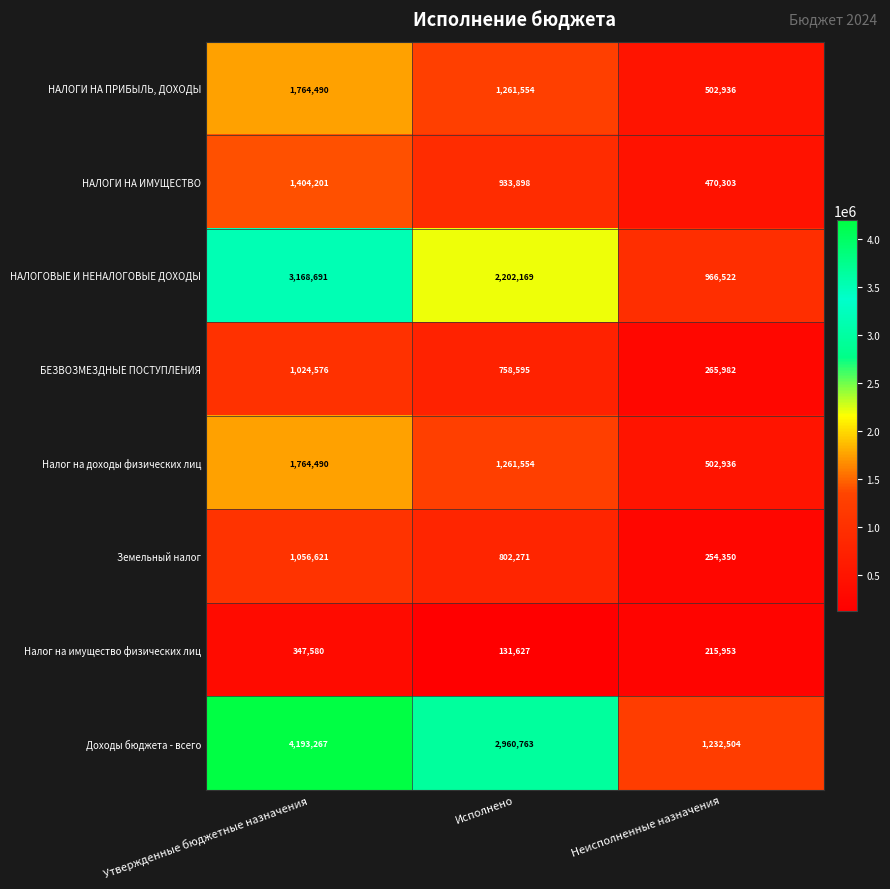

Is it true that Доходы бюджета - всего equals 2960763 at Исполнено?

True